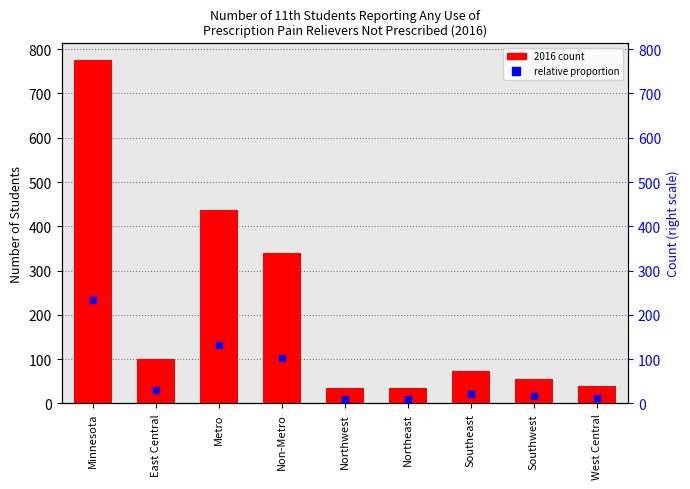

Reading right to left, list all the values displayed in this chart.

2016 count: 40.0	56.0	74.0	34.0	35.0	339.0	437.0	100.0	776.0
relative proportion: 12.0	16.8	22.2	10.2	10.5	101.7	131.1	30.0	232.8